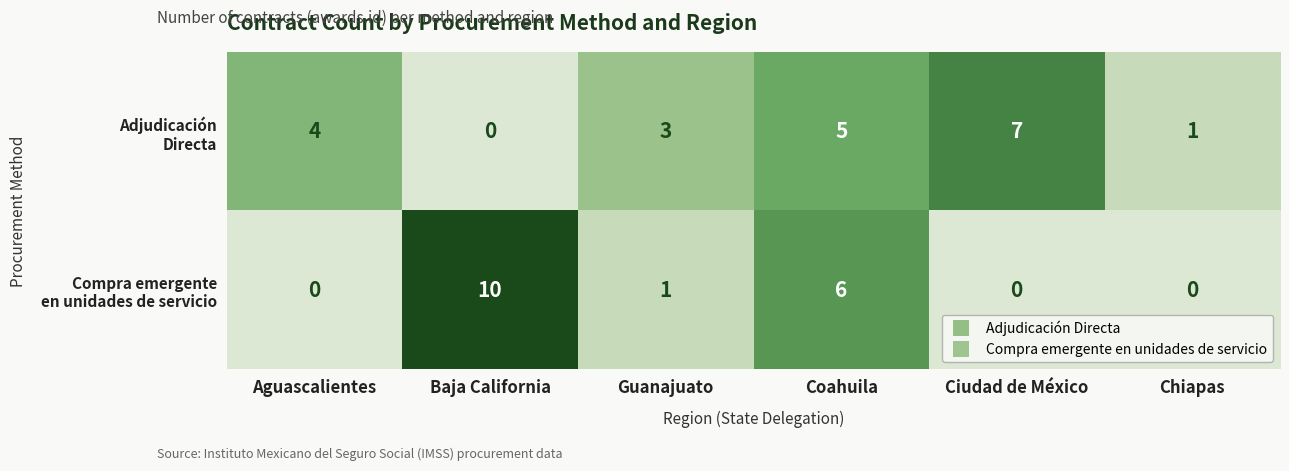

What is the difference between the highest and lowest values at Aguascalientes?

4